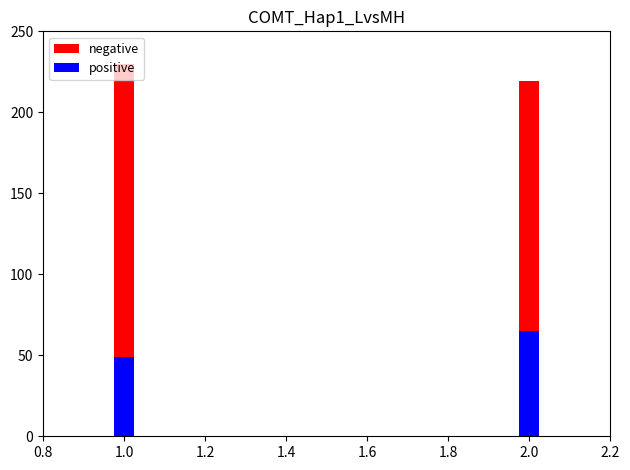

What is the average value of the negative series?

224.6